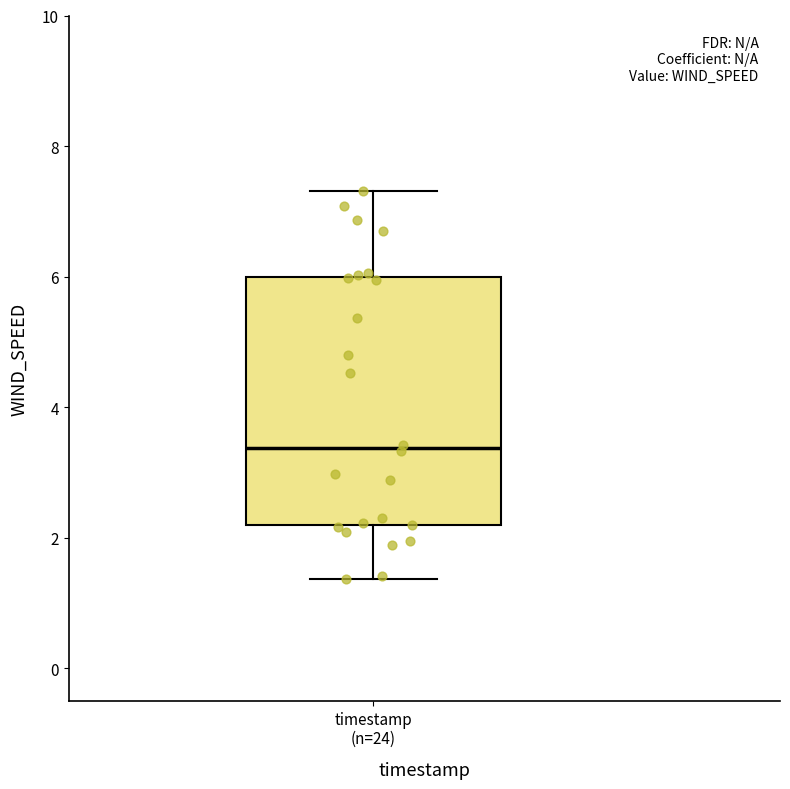

Transcribe this box plot: give where the median line is, the range the box spans, and where the two whiskers end, as read against the y-axis. The values are not printed on the chart, so give them approximately, as read against the axis.

median 3.4, box 2.2 to 6.0, whiskers 1.4 to 7.4